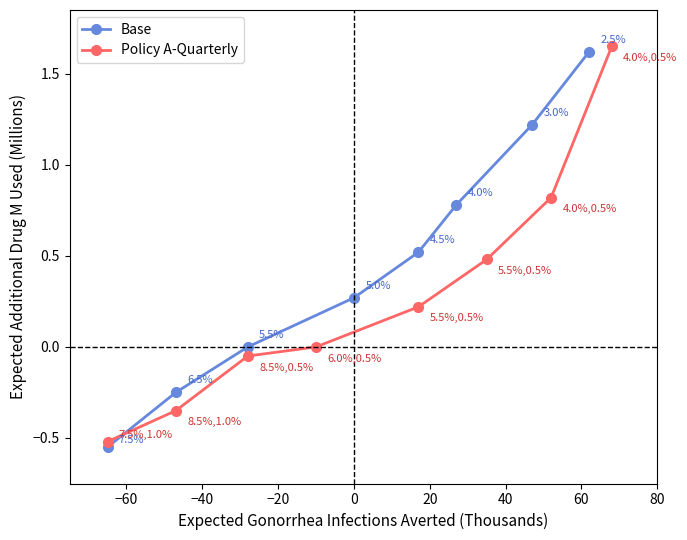

True or false: Base has more than 0 points higher than both neighbors.

False